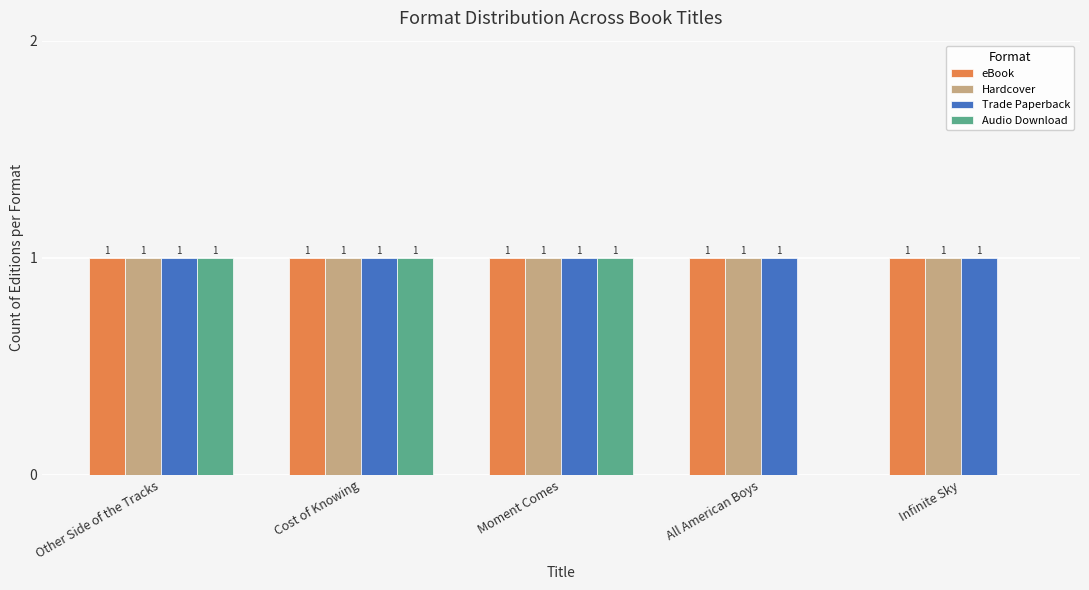

Is the value of Audio Download at All American Boys greater than the value of Trade Paperback at Other Side of the Tracks?

No